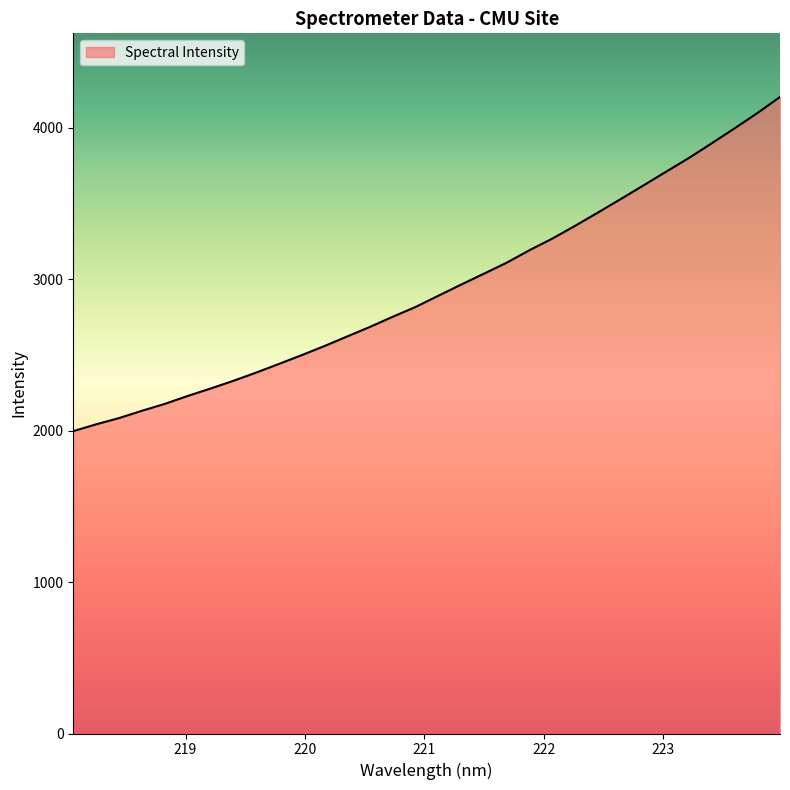

What is the sum of all values?

94087.6